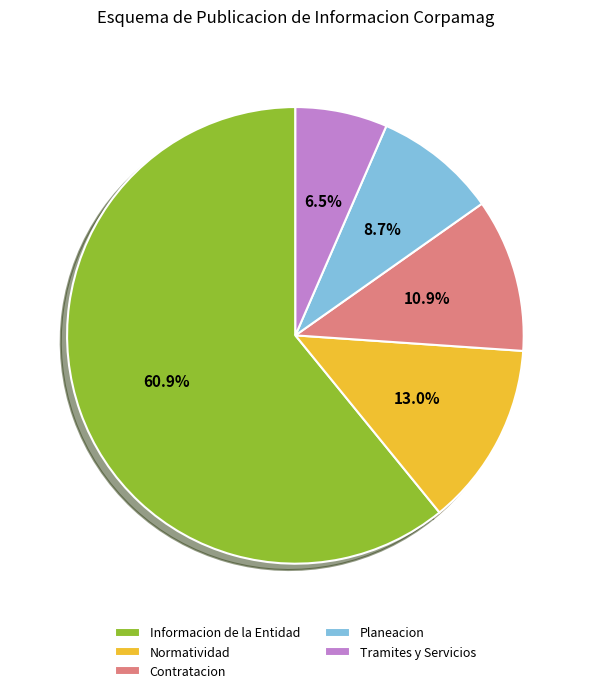

Approximately how many times larger is the value at Normatividad compared to Contratacion?

1.2